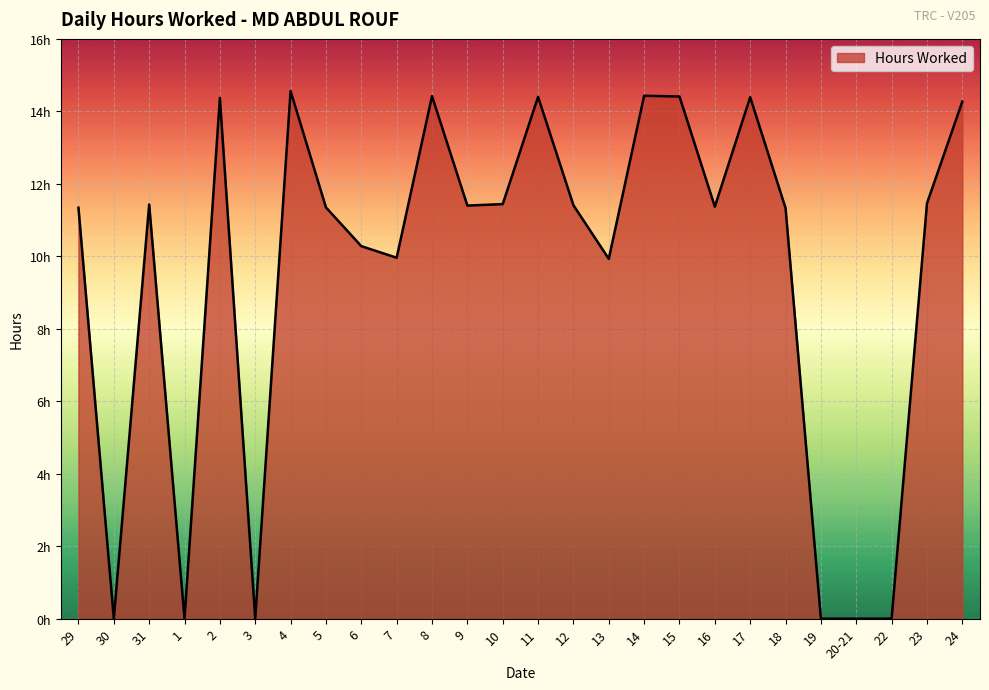

List the labels in order of value, largest first.

4, 14, 8, 15, 11, 17, 2, 24, 23, 10, 31, 12, 9, 16, 5, 29, 18, 6, 7, 13, 30, 1, 3, 19, 20-21, 22